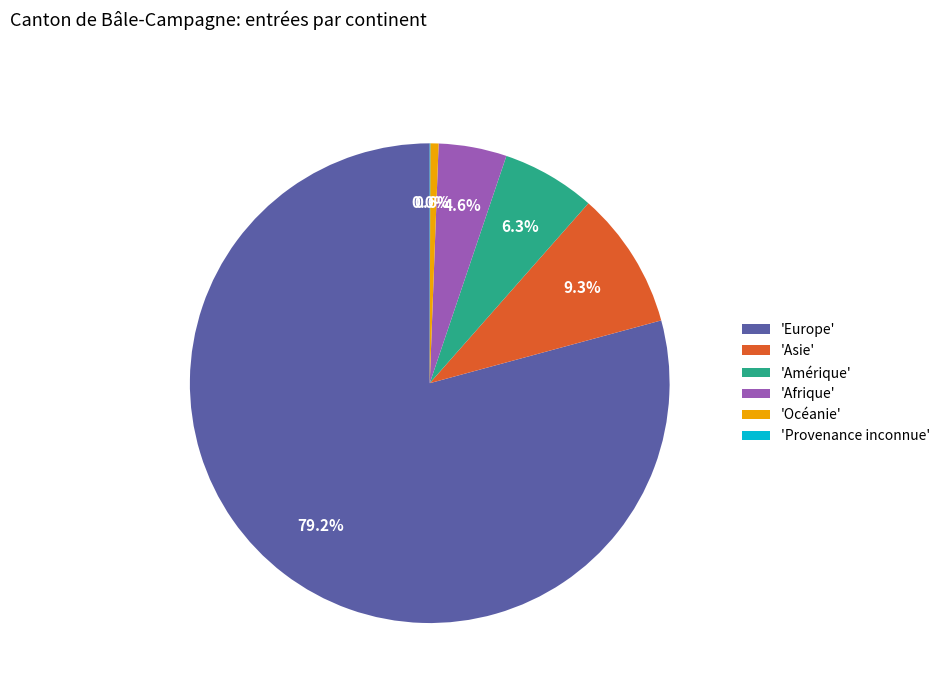

Approximately how many times larger is the value at 'Amérique' compared to 'Océanie'?

11.4